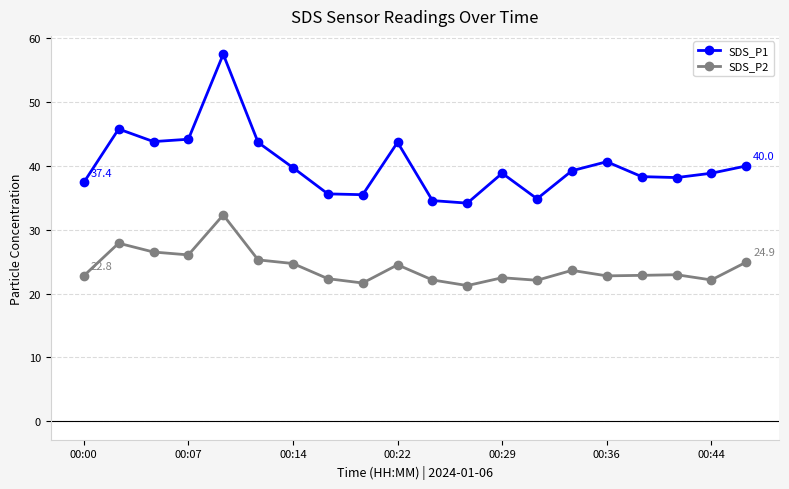

What is the difference between the maximum and minimum values in the SDS_P1 series?

23.3